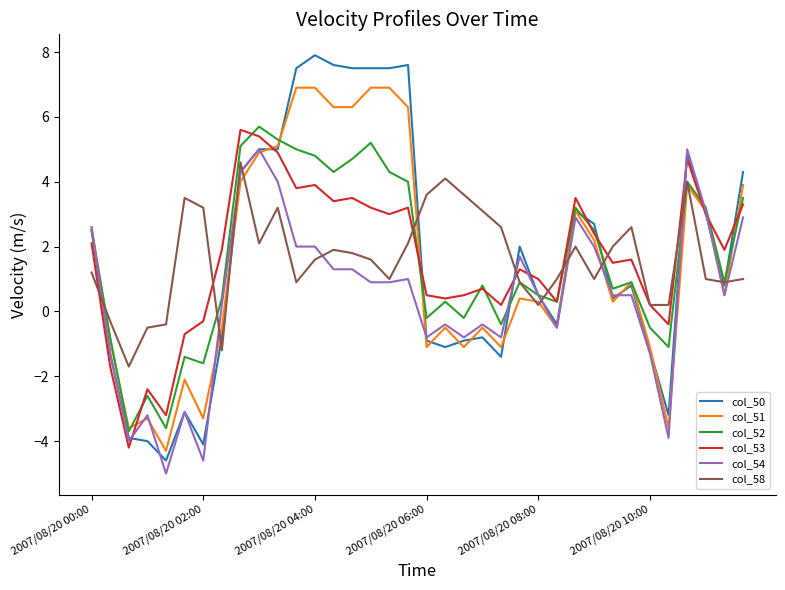

Which series has the largest range (max minus min)?

col_50